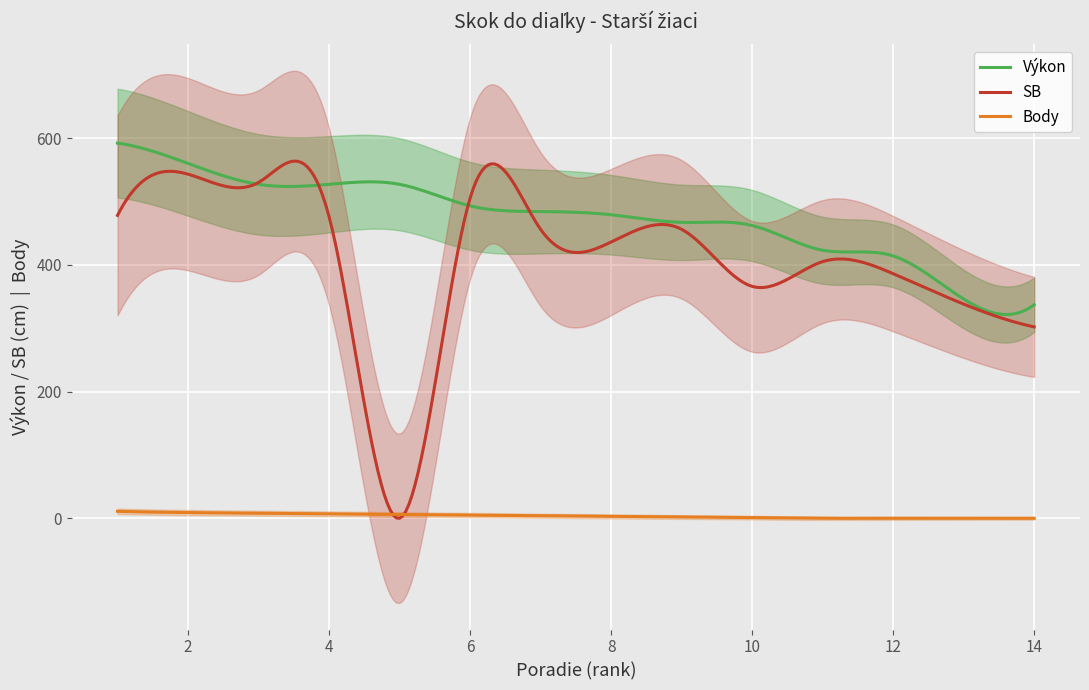

What are all the series names shown in the legend?

Výkon, SB, Body